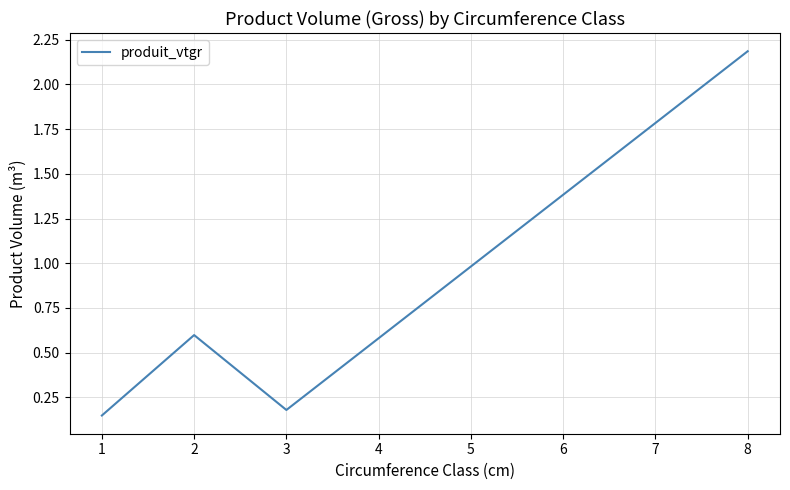

The value at 8 is 2.2. True or false?

True